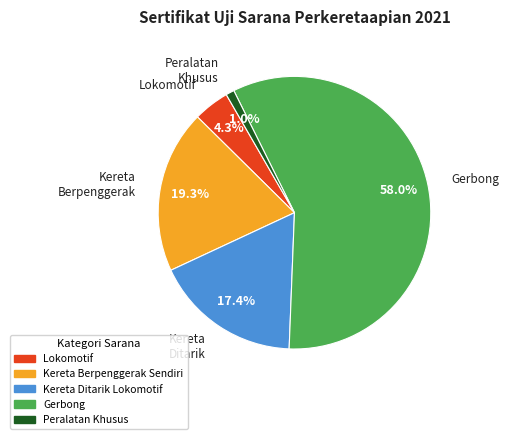

Is there a majority slice in this chart?

Yes